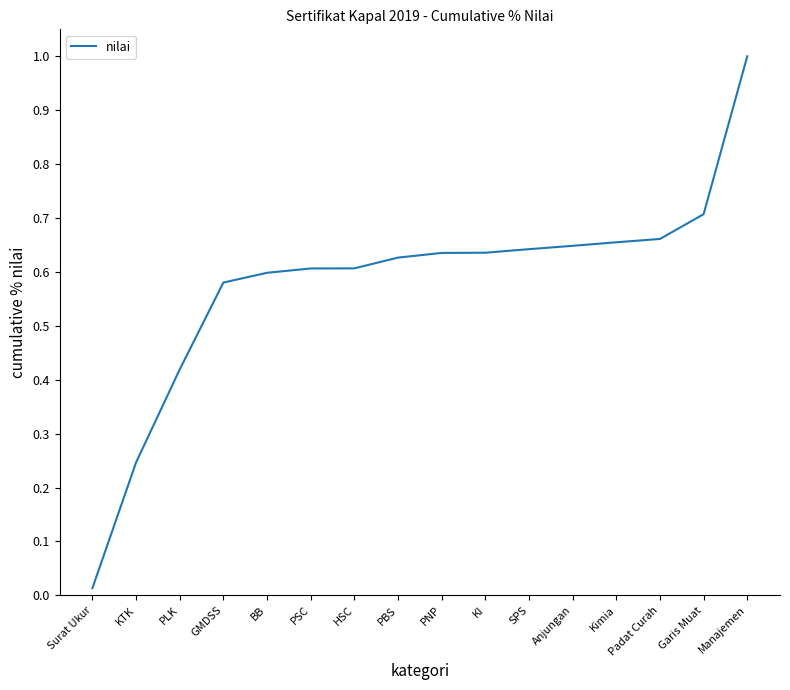

How many categories are shown in the chart?

16